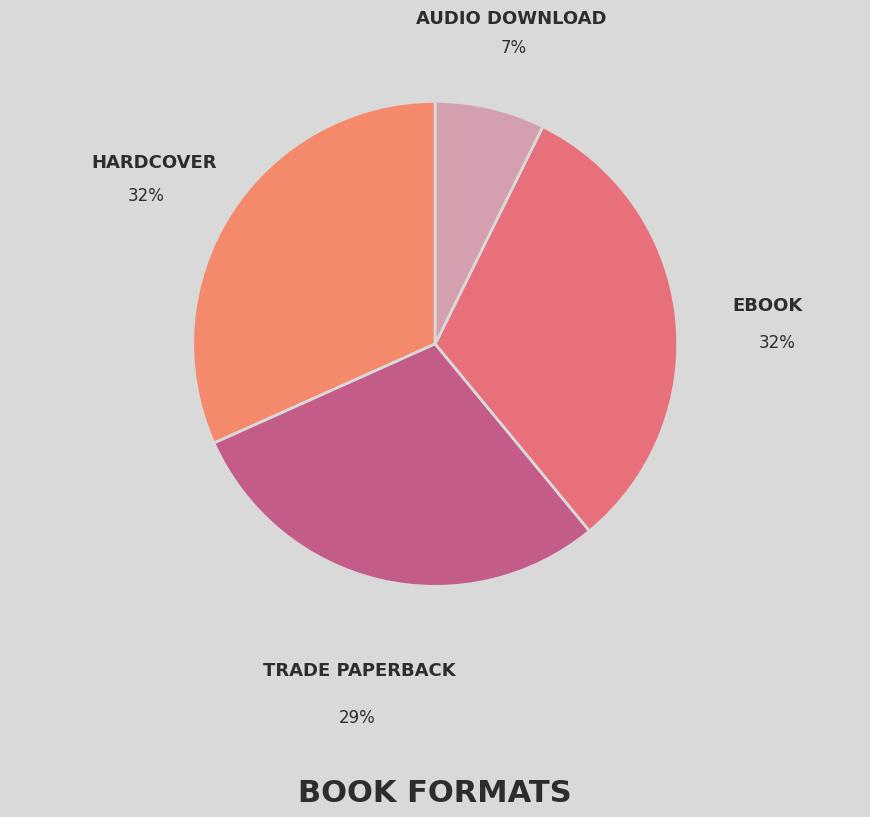

Count the number of slices in the pie.

4